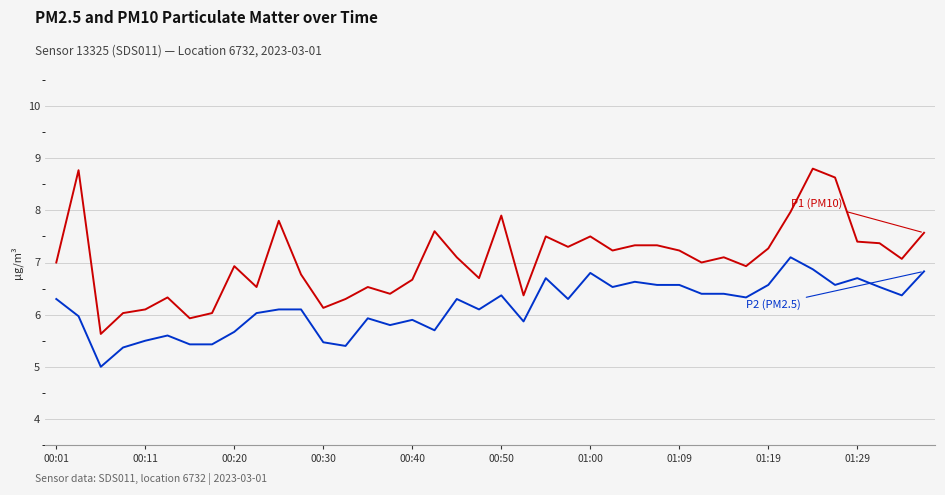

What is the maximum value shown in the chart?

8.8